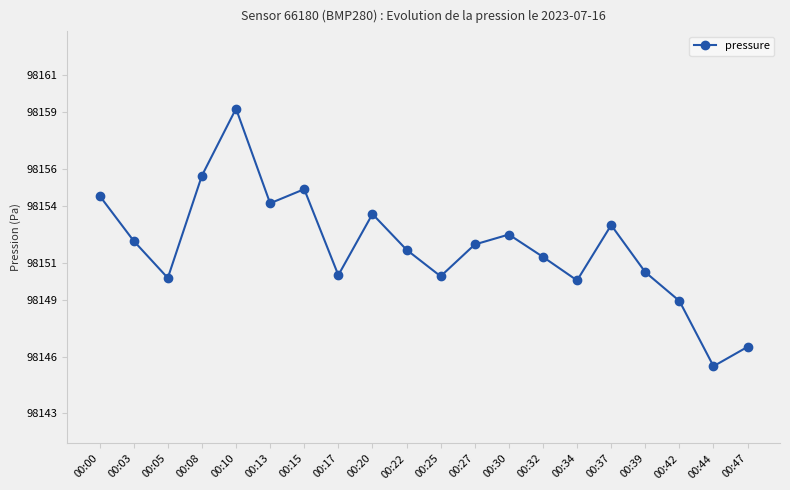

The chart shows a value of 138748.4 at 00:08. True or false?

False